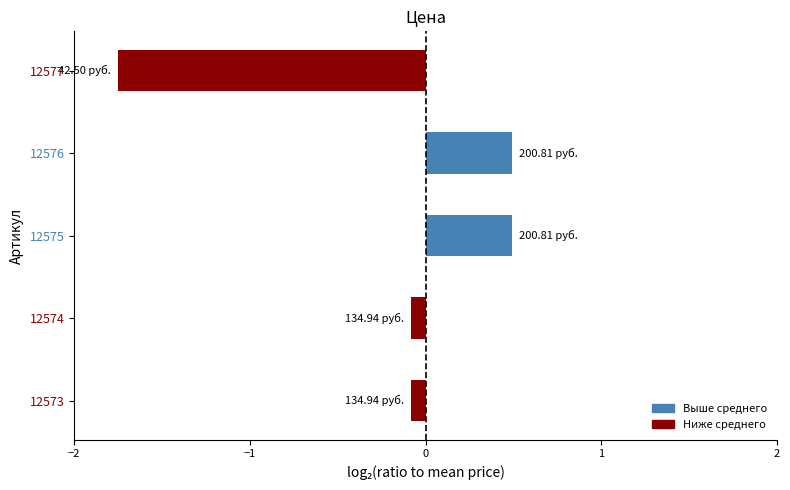

What is the sum of all values?

-0.9